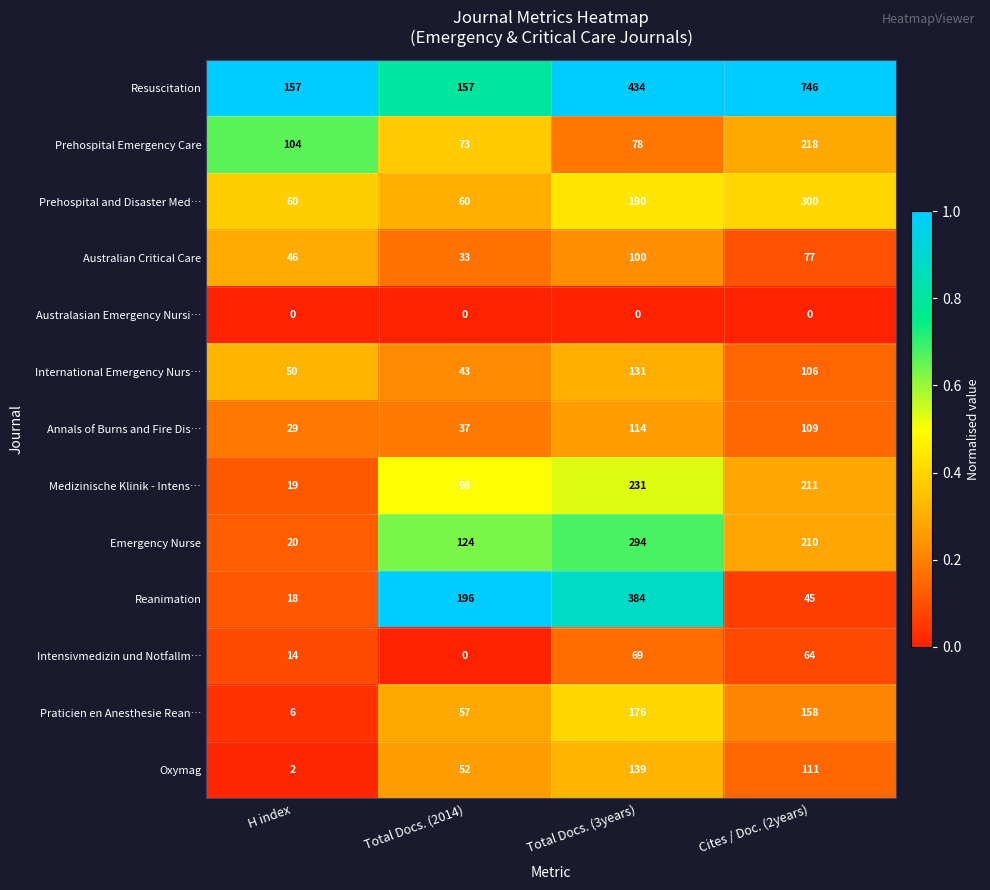

Count the number of categories in the chart.

4